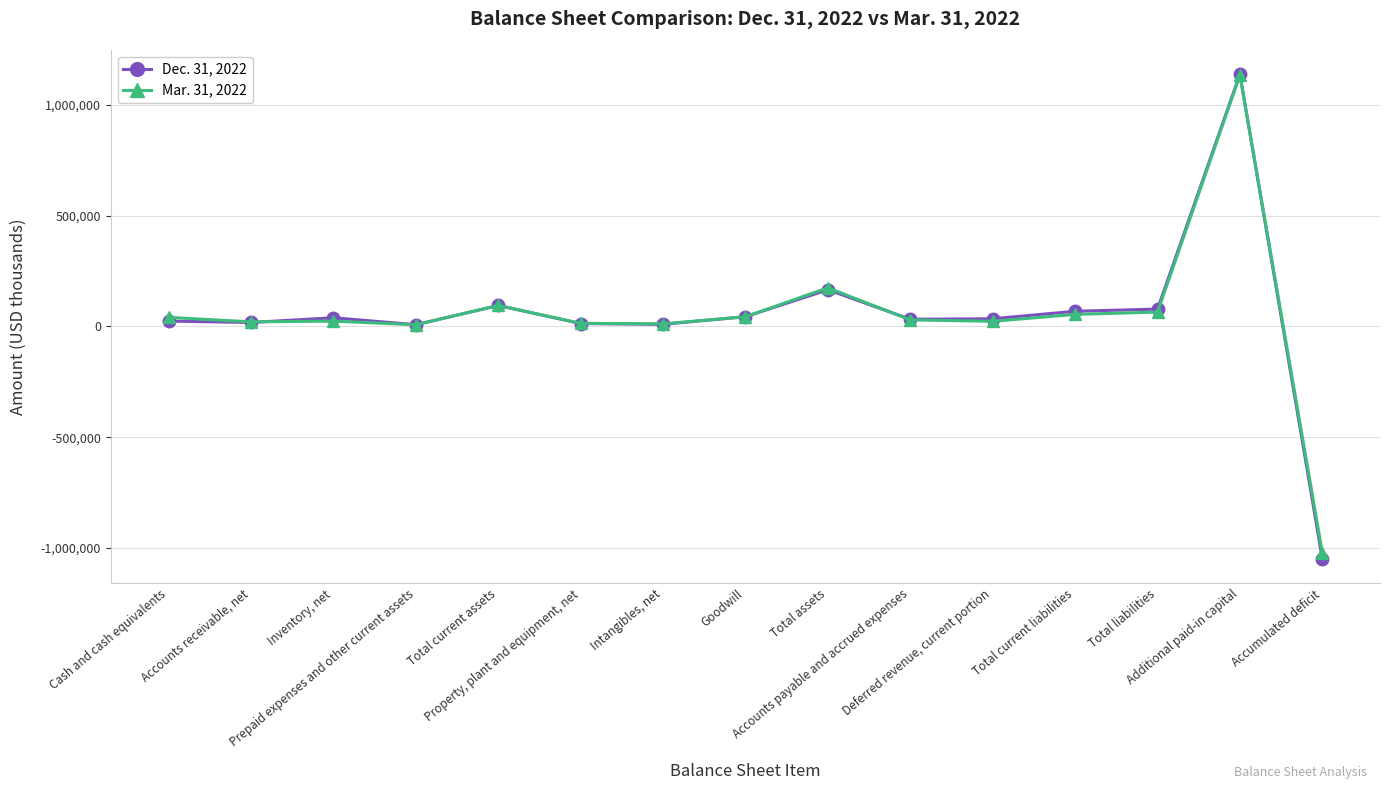

What position from the left is Deferred revenue, current portion?

11